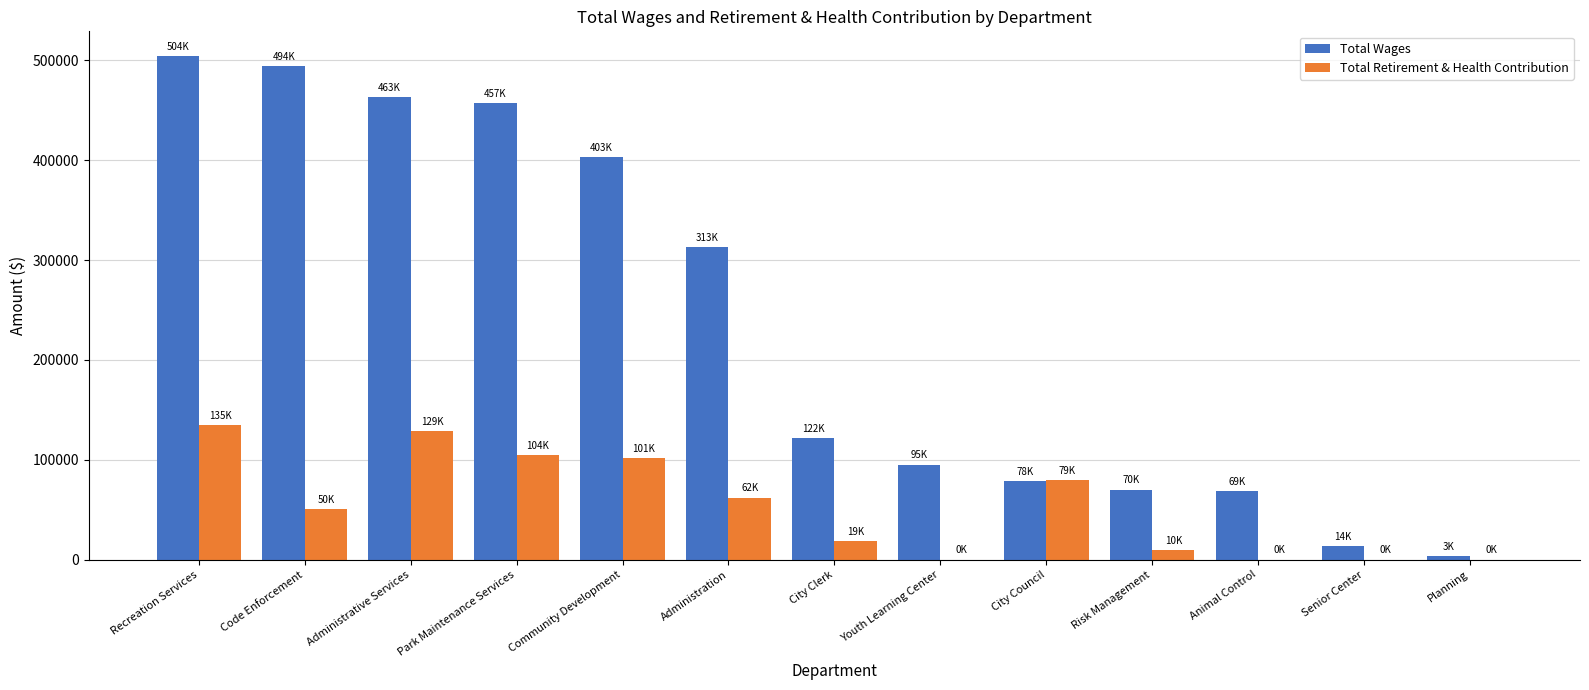

Is the value of Total Wages at Code Enforcement greater than the value of Total Retirement & Health Contribution at Senior Center?

Yes